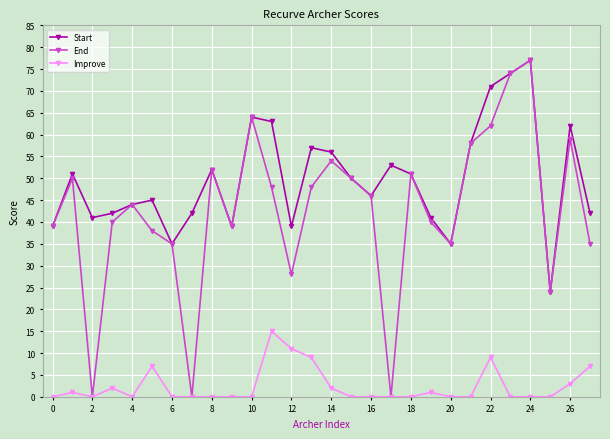

True or false: Start has more than 1 interior local peaks.

True